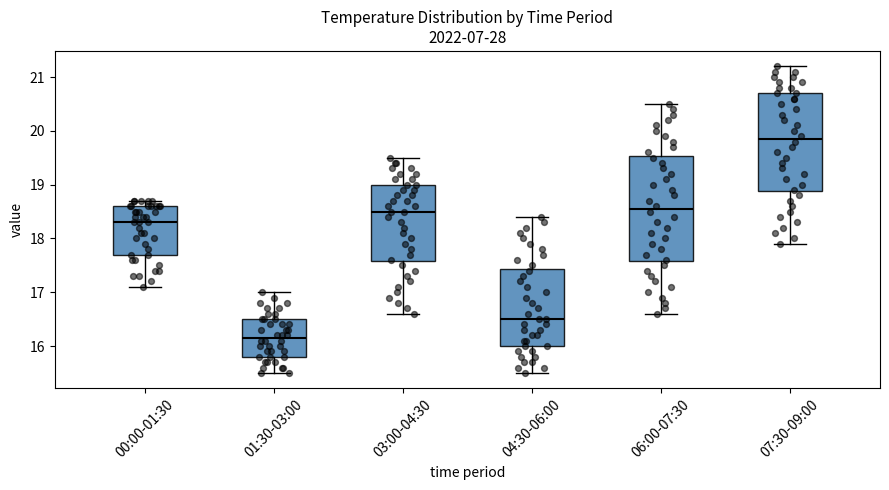

Where does the median line of the box for 00:00-01:30 sit on the y-axis? The values are not printed on the chart, so give them approximately, as read against the axis.

18.3